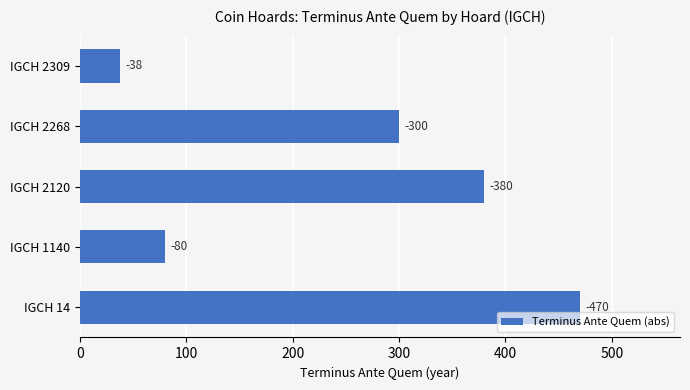

How many bars are there in total?

5